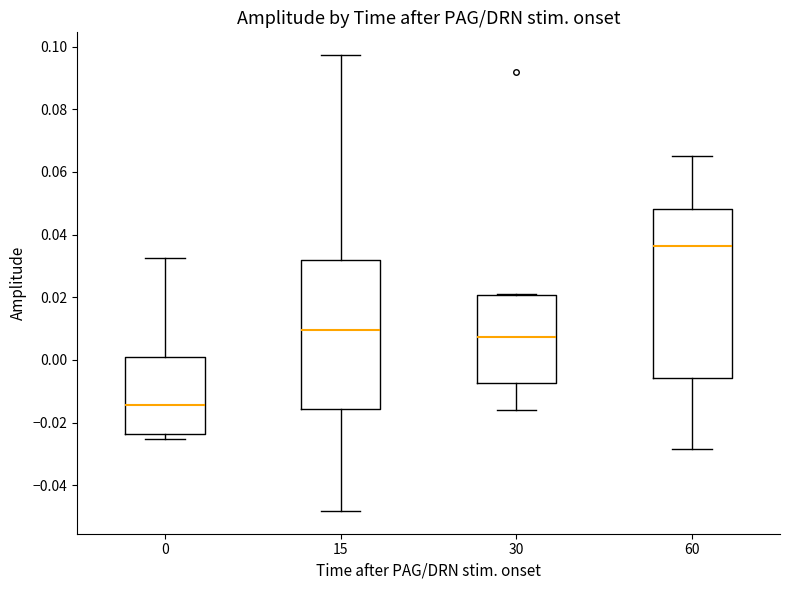

Reading left to right, transcribe this box plot: for each box, give where its median line is, the range the box spans, and where its two whiskers end, as read against the y-axis. The values are not printed on the chart, so give them approximately, as read against the axis.

0: median -0.014, box -0.024 to 0.000, whiskers -0.026 to 0.032
15: median 0.010, box -0.016 to 0.032, whiskers -0.048 to 0.098
30: median 0.008, box -0.008 to 0.020, whiskers -0.016 to 0.022
60: median 0.036, box -0.006 to 0.048, whiskers -0.028 to 0.066